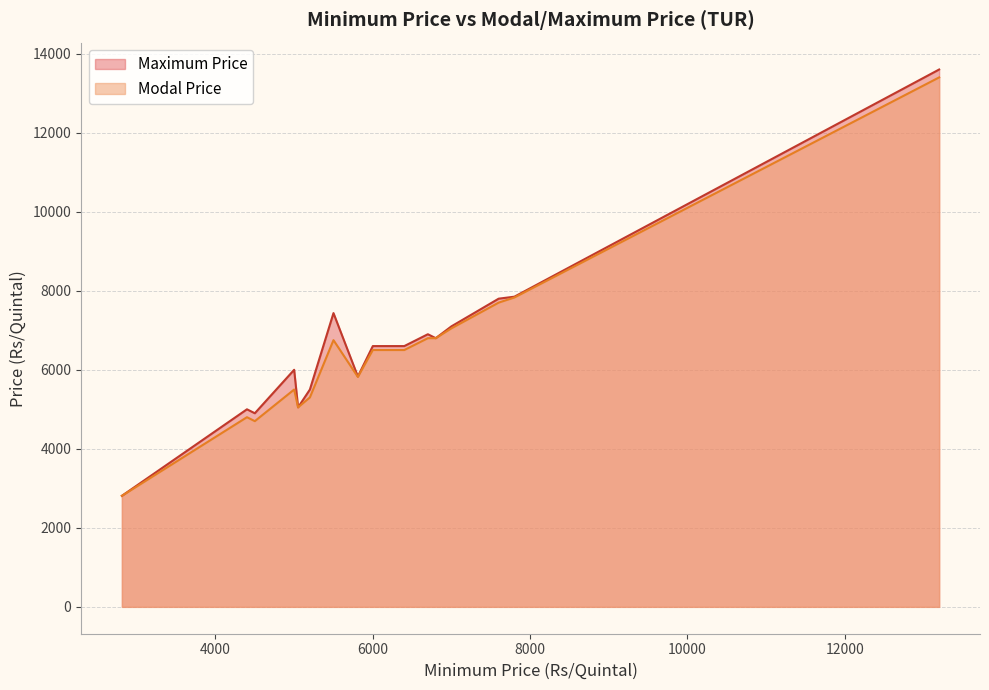

Which series has the largest range (max minus min)?

Maximum Price